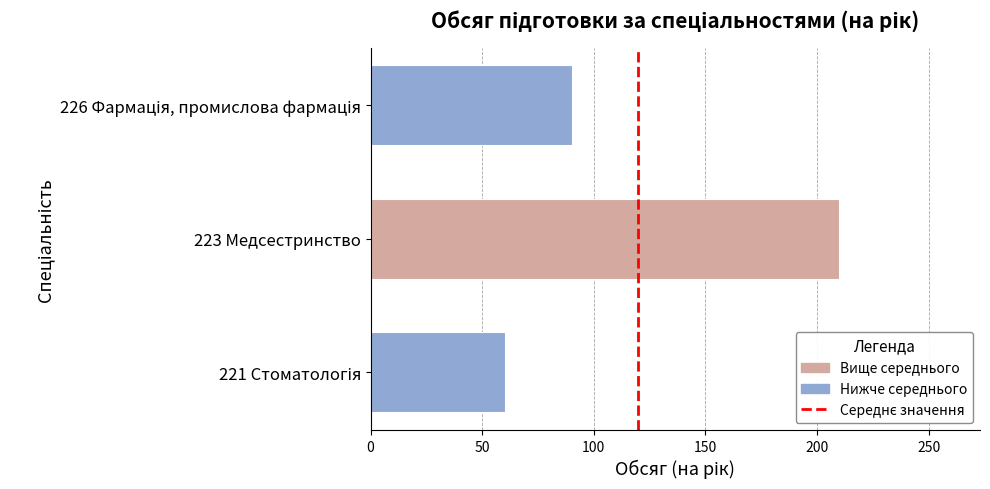

What is the sum of all values?

360